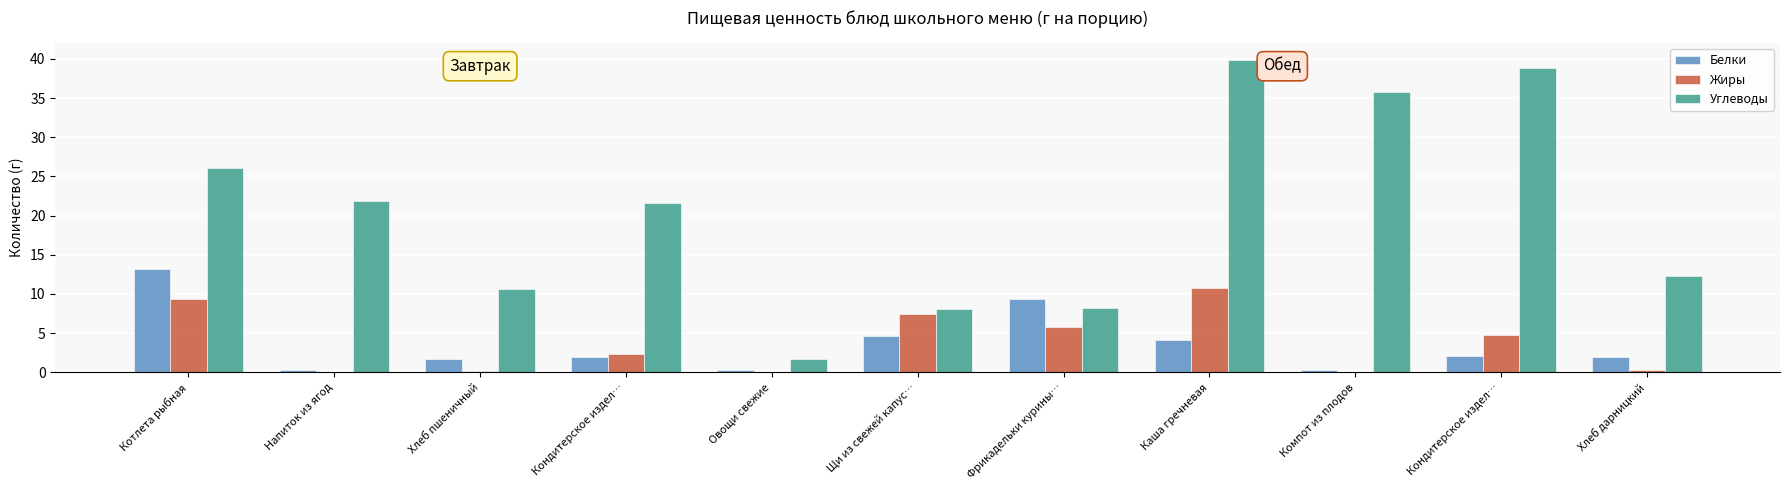

Does the chart contain stacked bars?

No